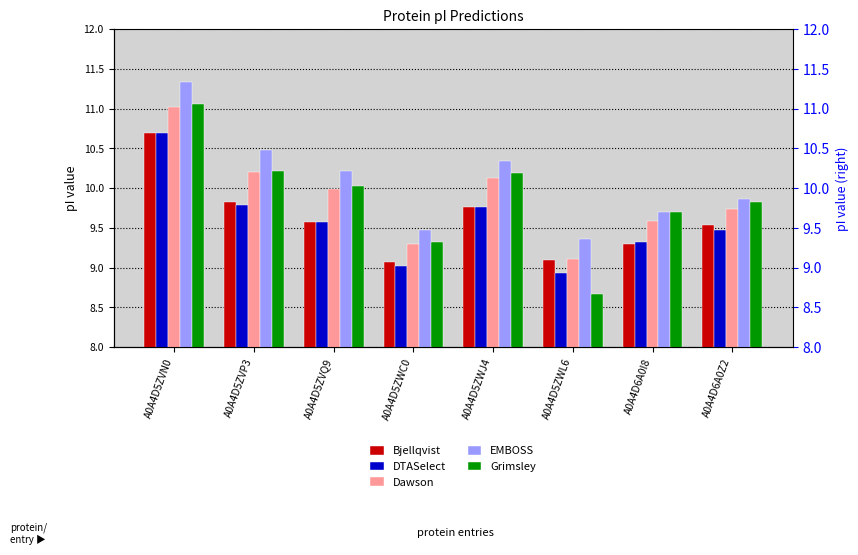

What is the maximum value shown in the chart?

11.3